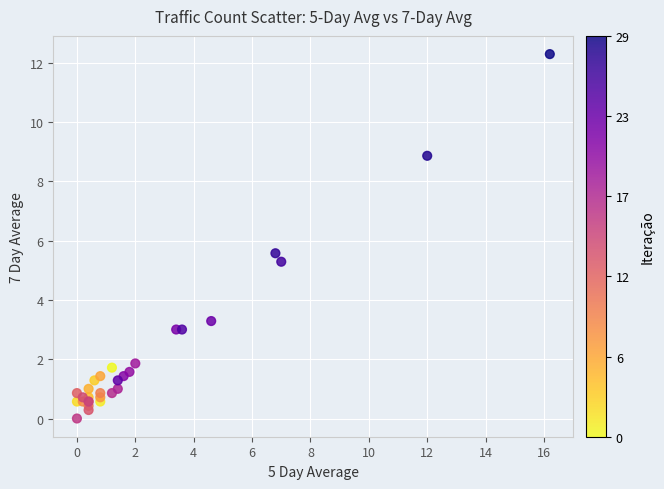

What Y value in the scatter plot is closest to 6?

5.6